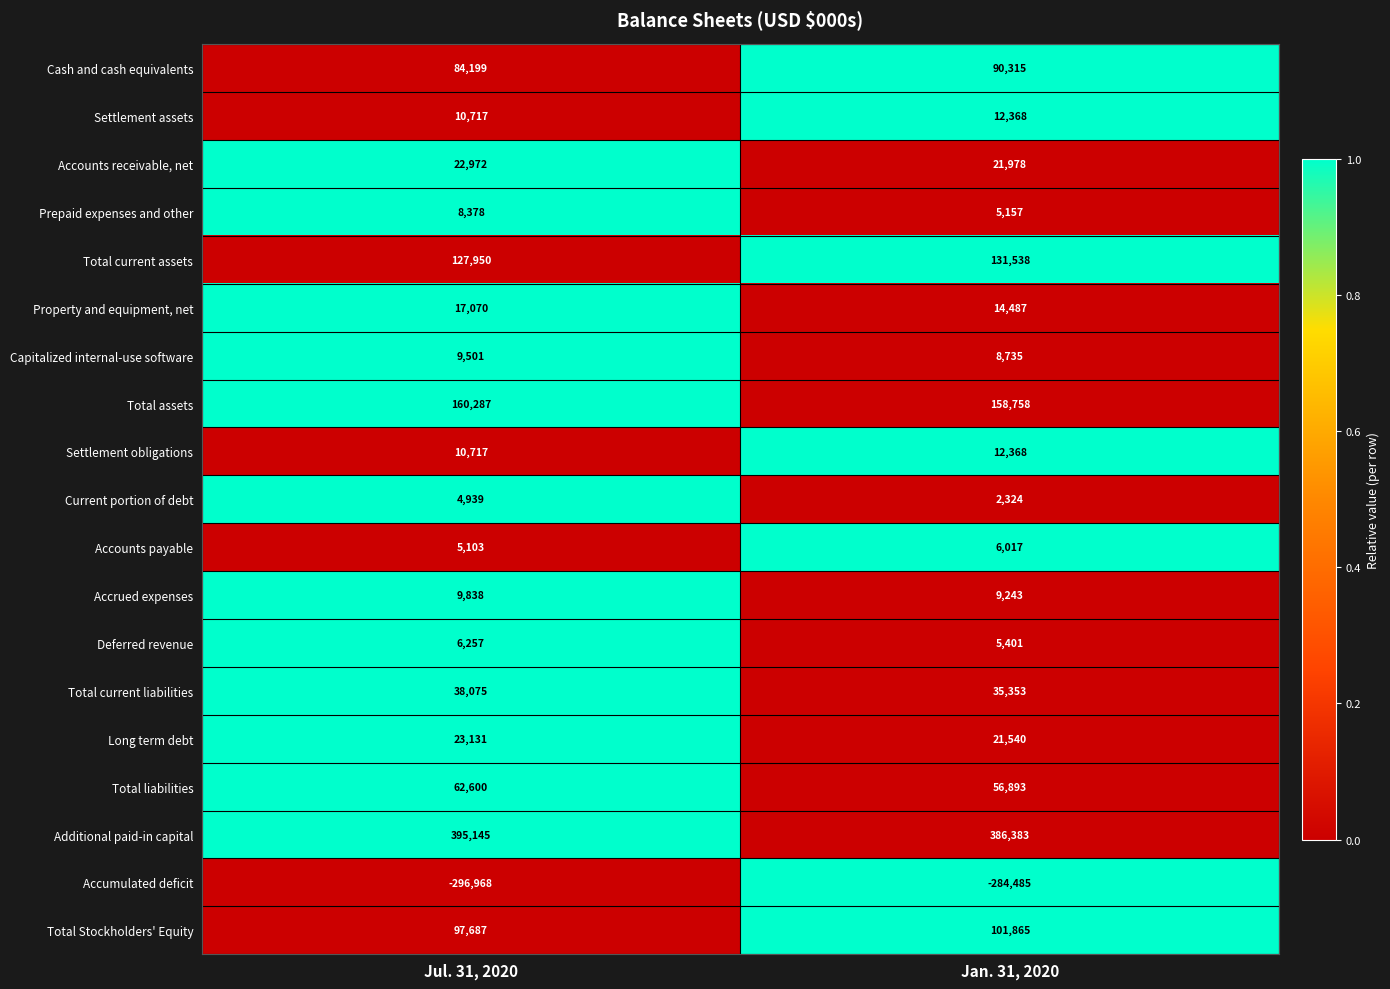

Where is Accounts payable nearest to the value 5560?

Jul. 31, 2020